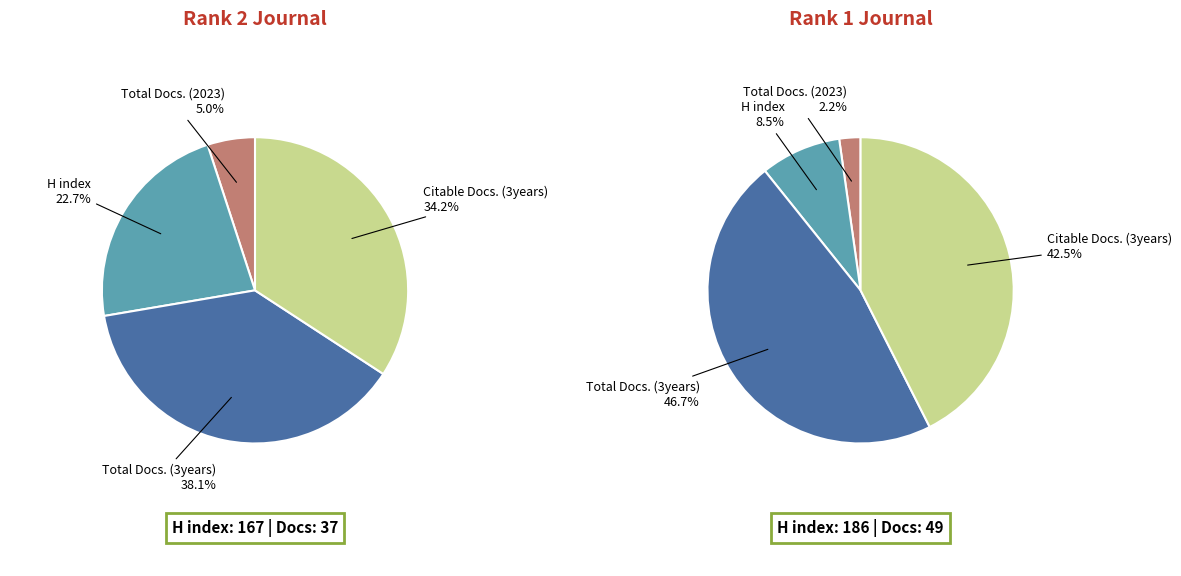

What is the change in value from Rank 2 (Clinical and Experimental Obstetrics) to Rank 1 (Translational Andrology and Urology)?

+12